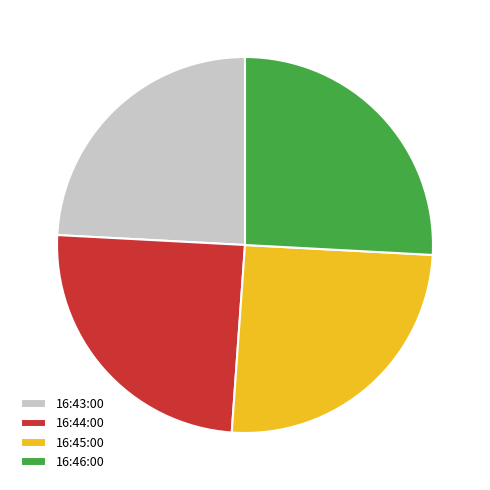

The 16:43:00 slice represents 24% of the pie. True or false?

True